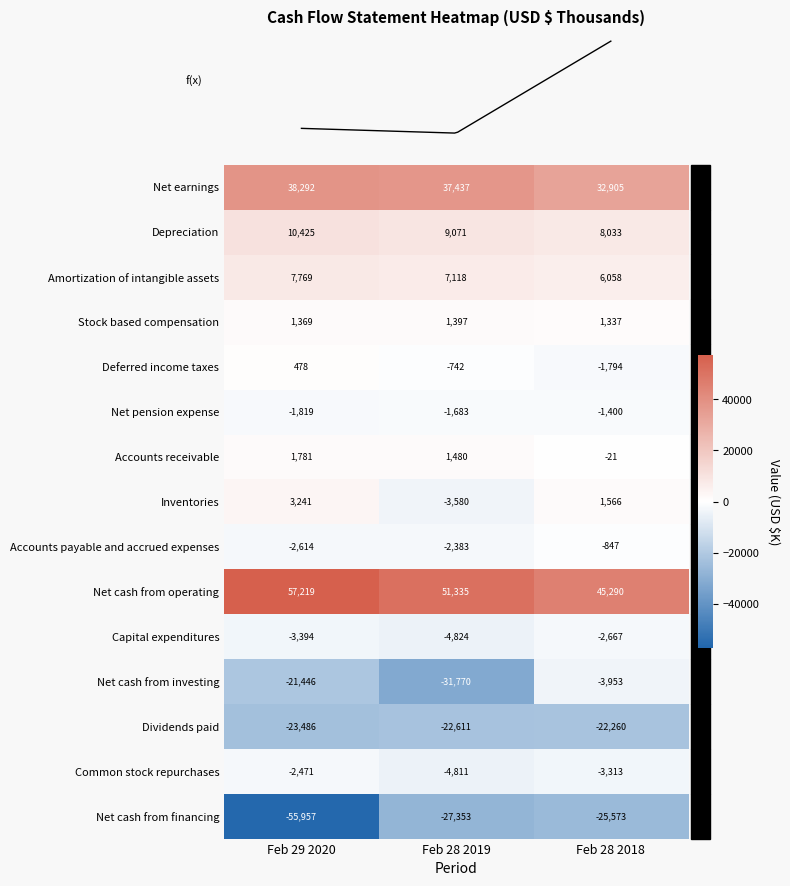

Read the Stock based compensation value at Feb 28 2019.

1397